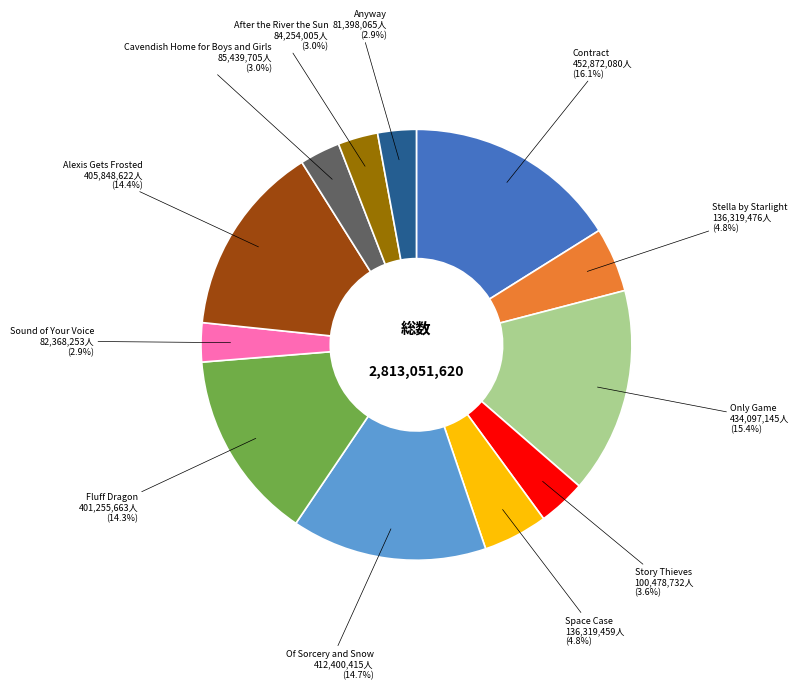

Is there any slice that represents more than half of the pie?

No